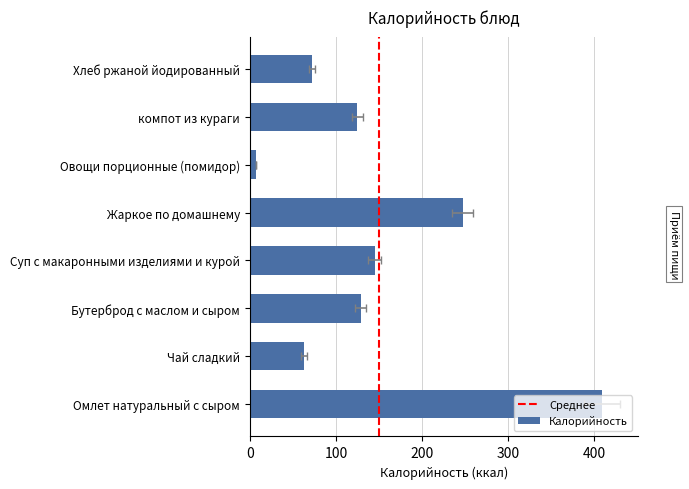

Reading left to right, extract all data points from this chart.

408.6	63.0	129.0	145.0	247.0	7.2	125.0	72.0